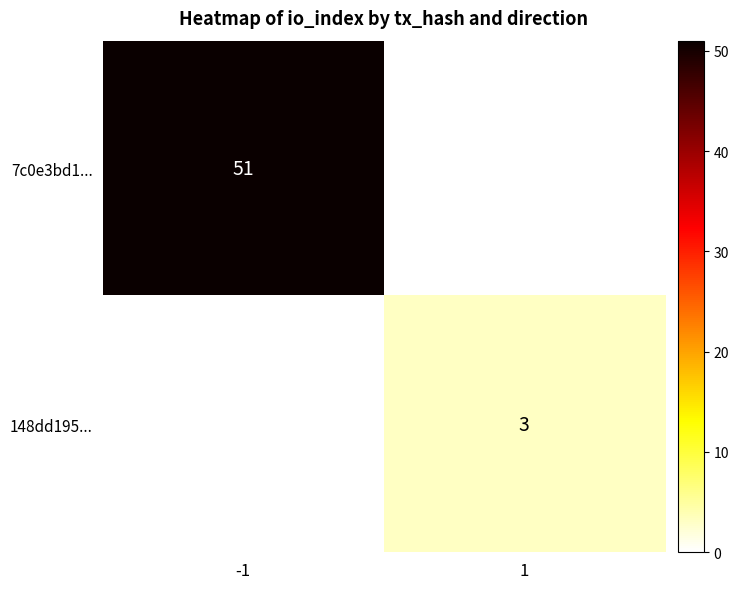

Which has a higher value, -1 or 1?

-1